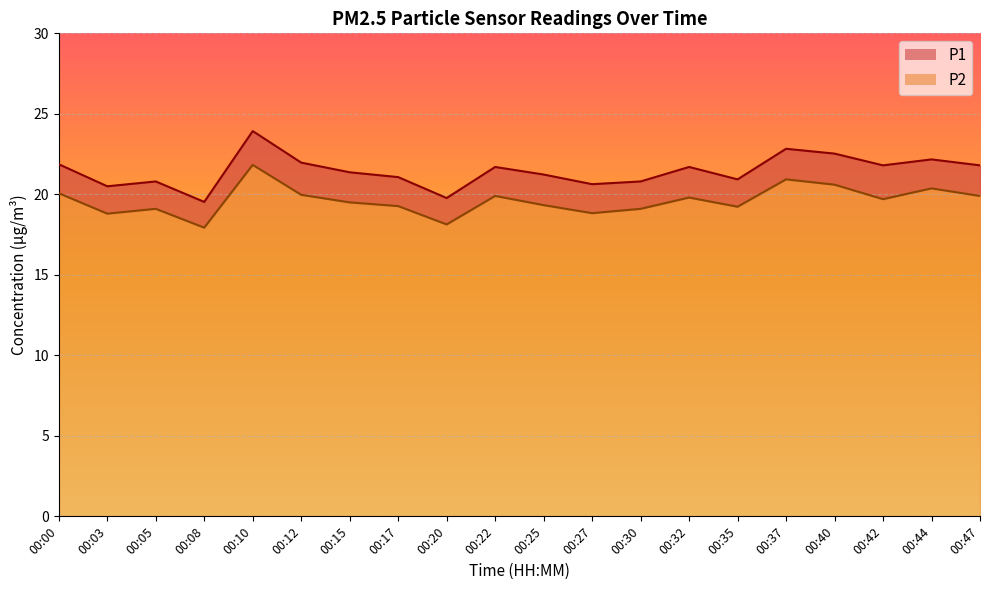

At which category is the sum across all series the highest?

00:10